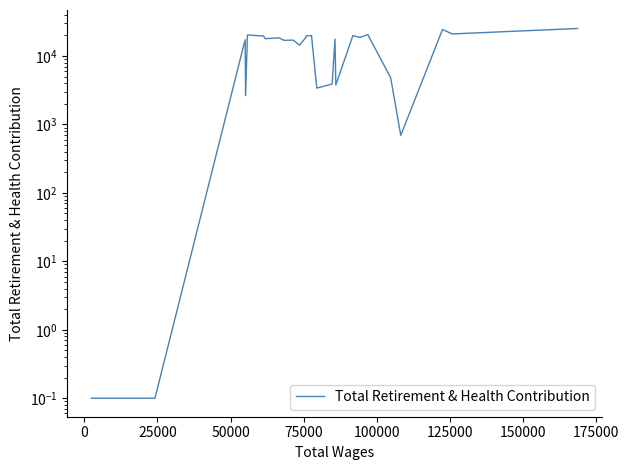

What is the value of the 29th point from the left?

692.0